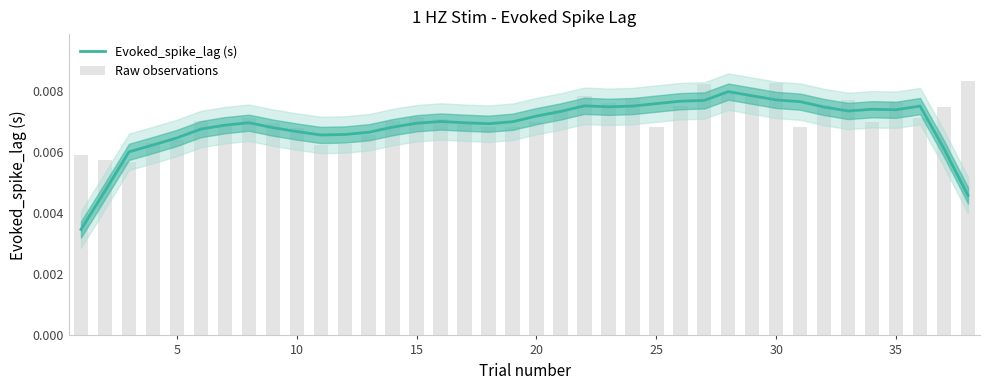

How many Raw observations values are between 0 and 1?

38